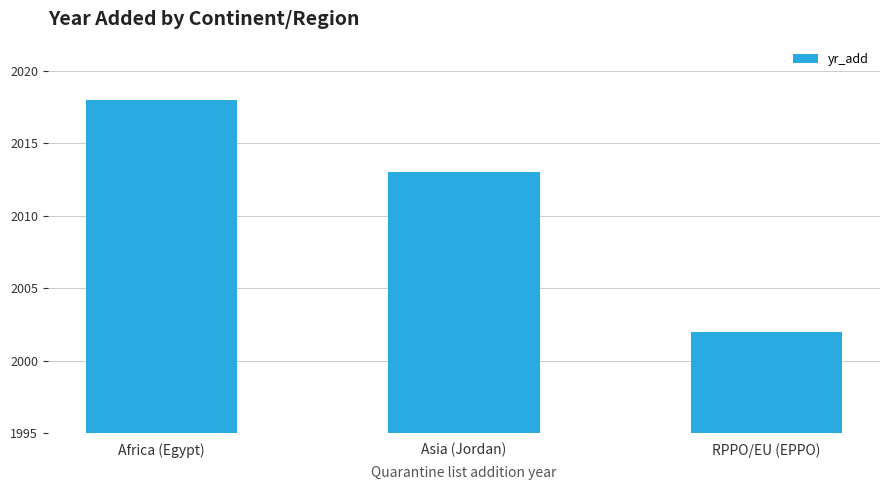

Which label corresponds to the smallest value in the chart?

RPPO/EU (EPPO)